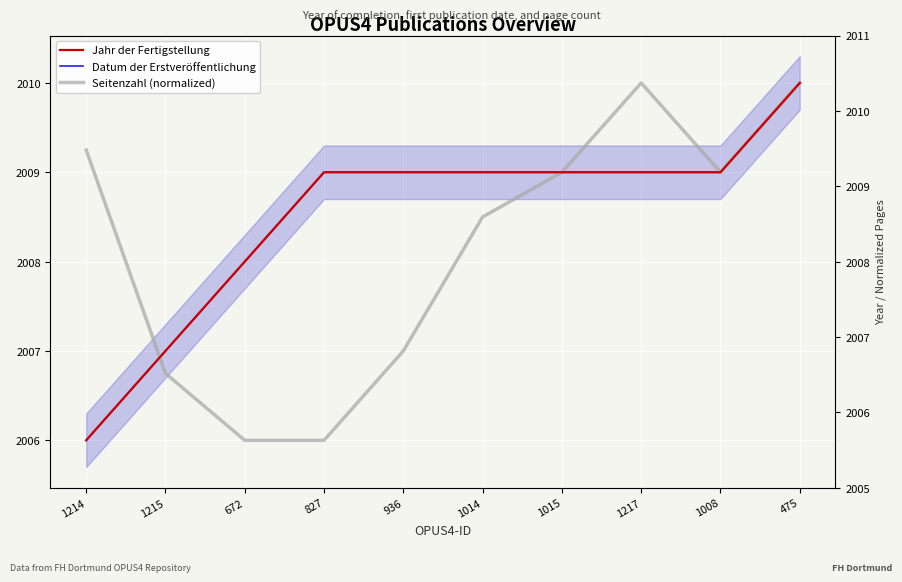

Reading right to left, transcribe all the data shown in this chart.

Jahr der Fertigstellung: 475=2010.0	1008=2009.0	1217=2009.0	1015=2009.0	1014=2009.0	936=2009.0	827=2009.0	672=2008.0	1215=2007.0	1214=2006.0
Datum der Erstveröffentlichung: 475=2010.0	1008=2009.0	1217=2009.0	1015=2009.0	1014=2009.0	936=2009.0	827=2009.0	672=2008.0	1215=2007.0	1214=2006.0
Seitenzahl (normalized): 475=2010.0	1008=2009.0	1217=2010.0	1015=2009.0	1014=2008.5	936=2007.0	827=2006.0	672=2006.0	1215=2006.8	1214=2009.2